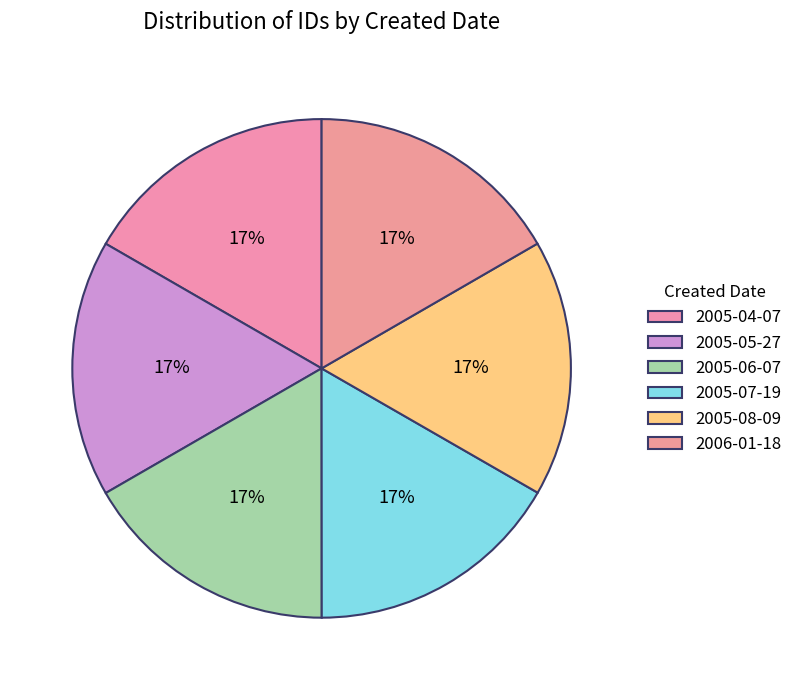

How many segments does this pie chart have?

6